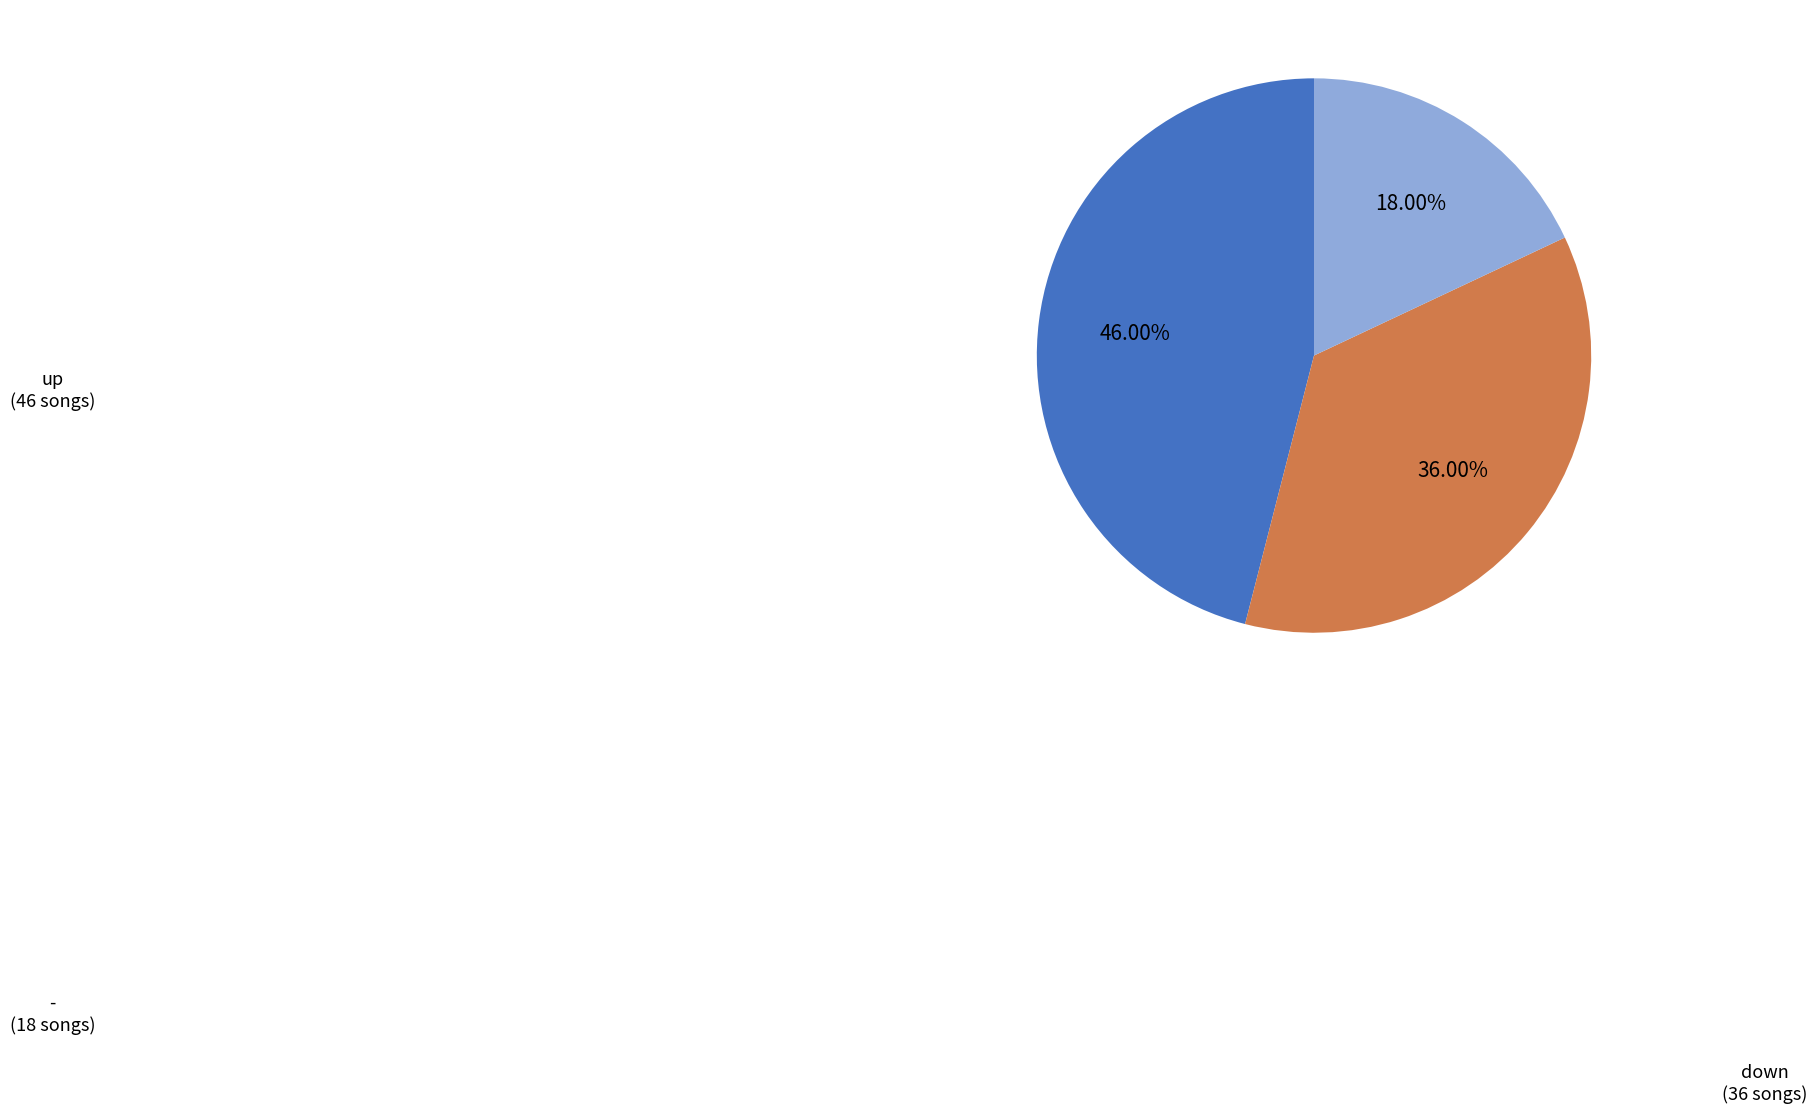

How many segments does this pie chart have?

3